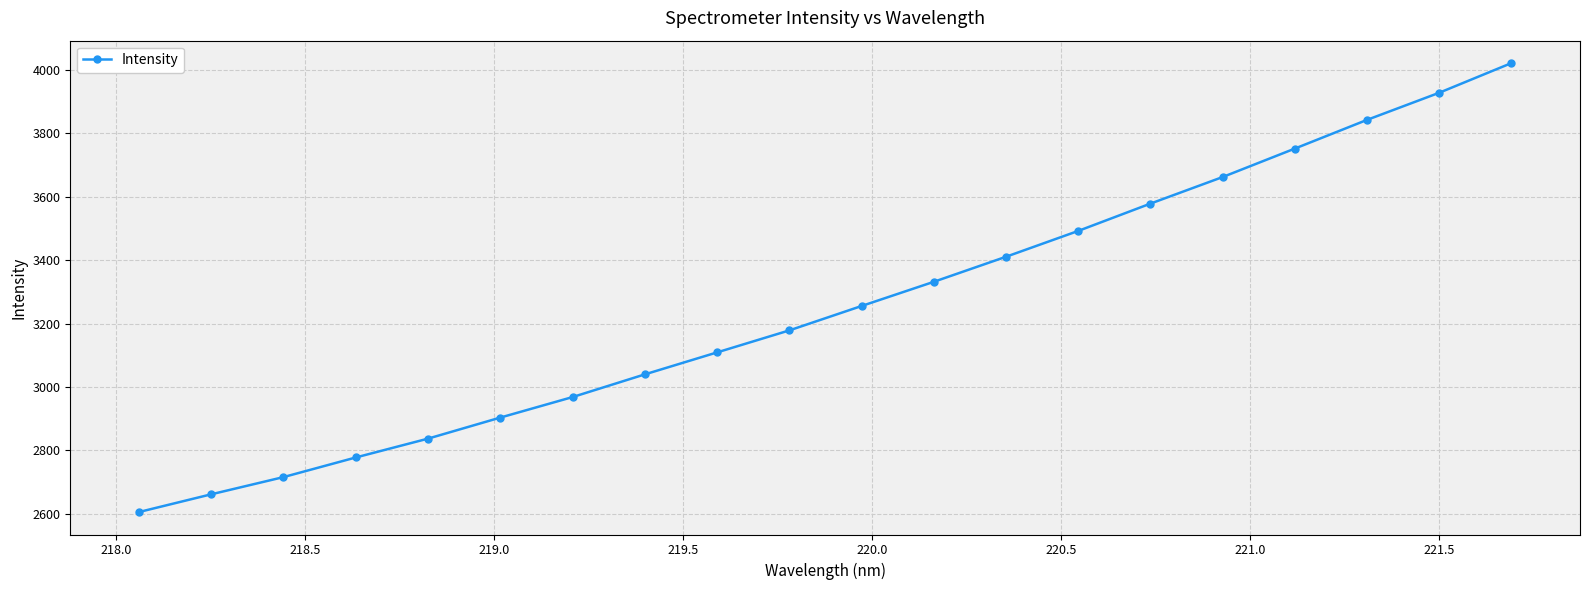

How many series are shown in this chart?

1